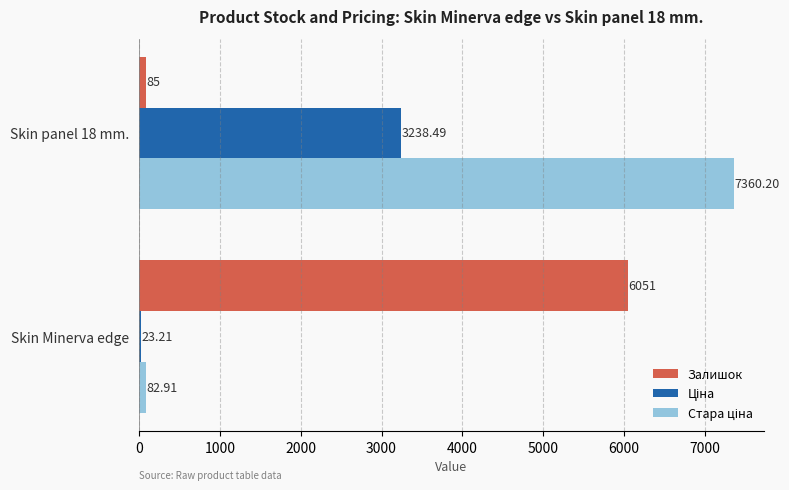

What is the difference between the maximum and minimum values in the Залишок series?

5966.0